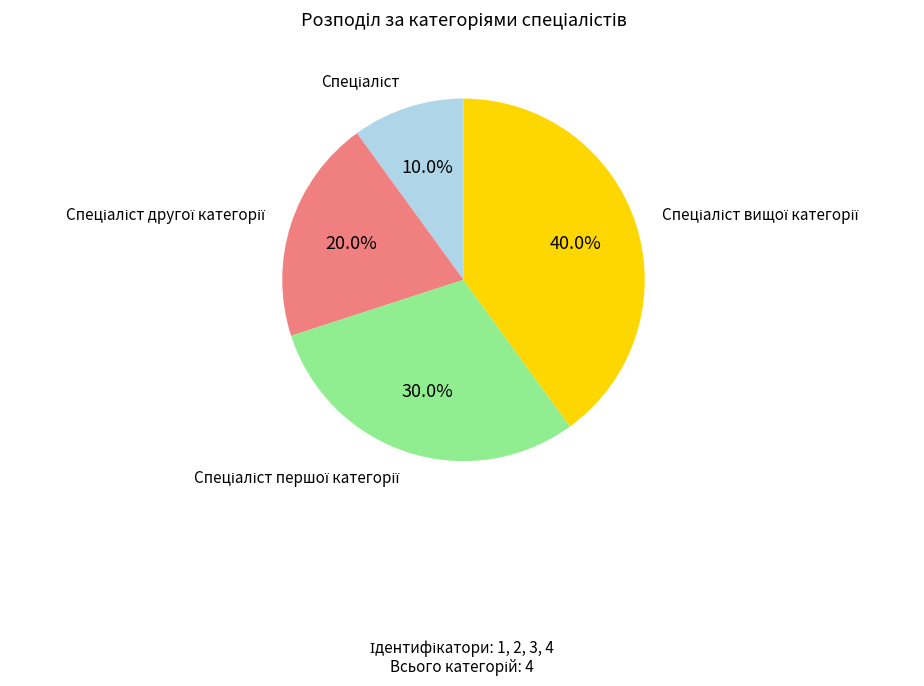

Count the number of slices in the pie.

4